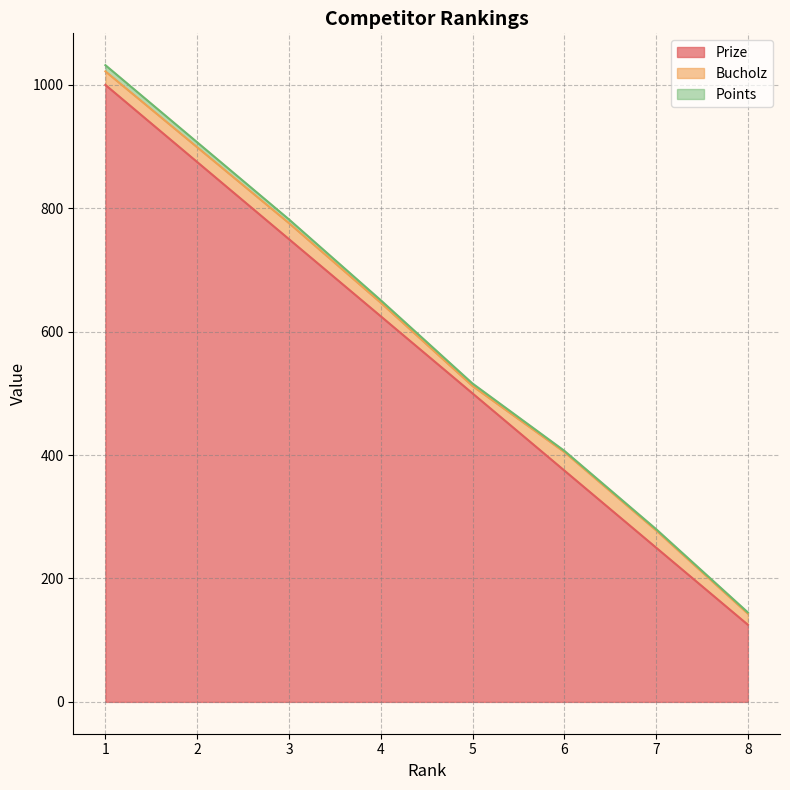

The Points series shows 6 at 4. True or false?

False